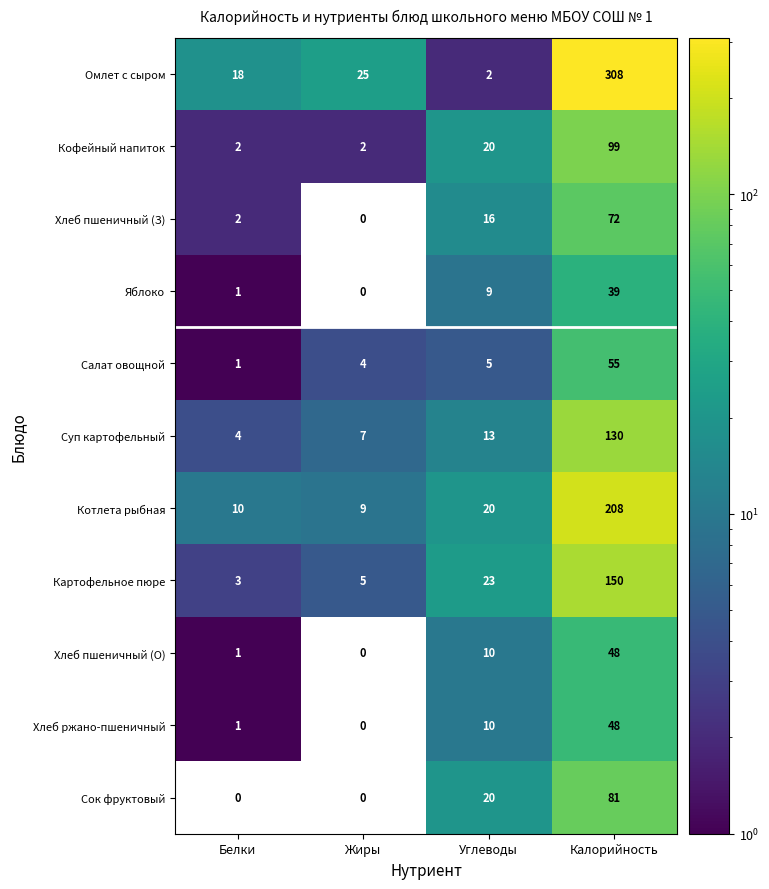

At which label is Сок фруктовый closest to 40?

Углеводы